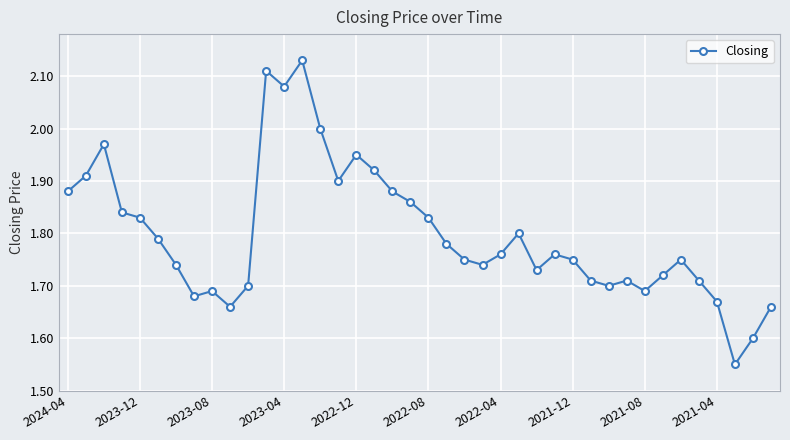

True or false: there are more than 2 points higher than both neighbors.

True